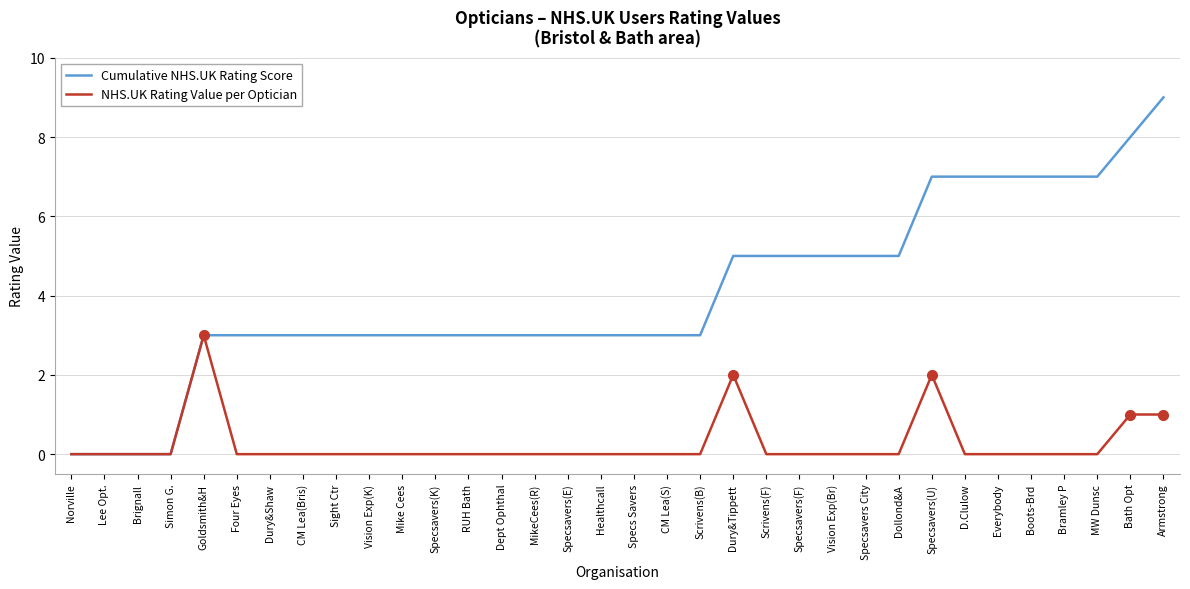

Is the value of NHS.UK Rating Value per Optician at Specsavers(F) greater than the value of Cumulative NHS.UK Rating Score at Dept Ophthal?

No